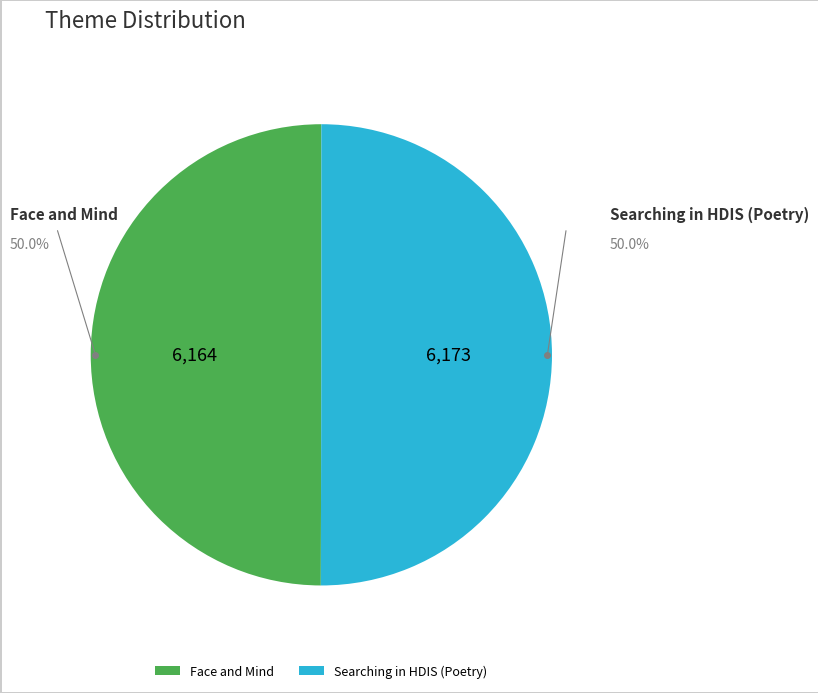

What is the ratio of the value at Face and Mind to the value at Searching in HDIS (Poetry)?

1.0